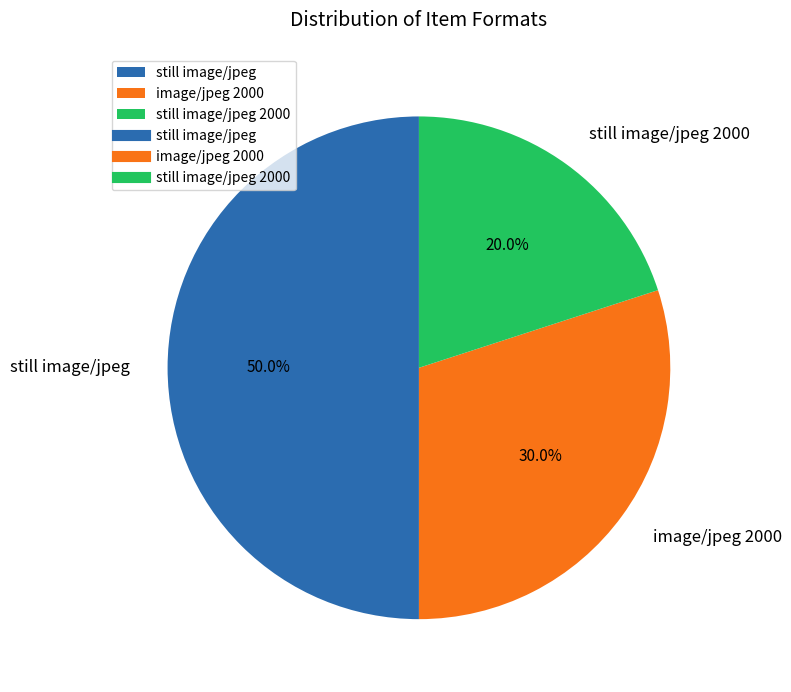

What percentage do still image/jpeg 2000 and still image/jpeg together represent?

70.0%